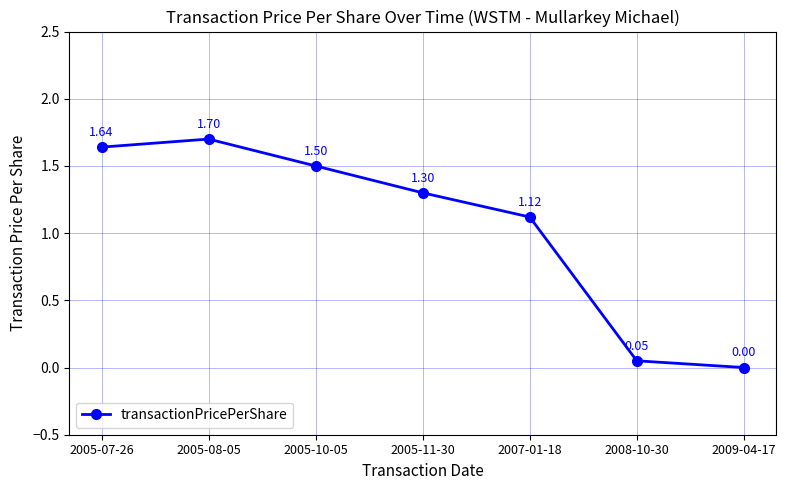

List the labels in order of value, smallest first.

2009-04-17, 2008-10-30, 2007-01-18, 2005-11-30, 2005-10-05, 2005-07-26, 2005-08-05